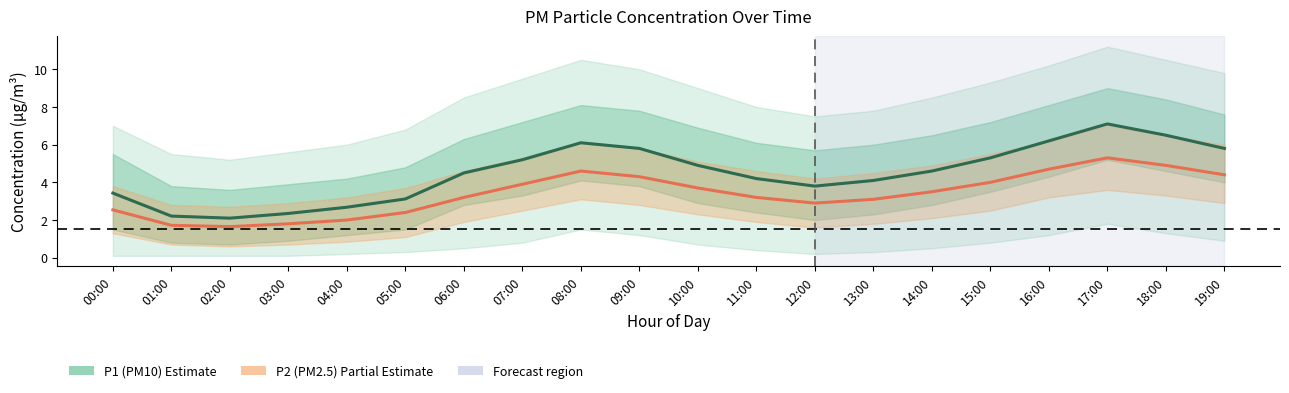

What is the minimum value shown in the chart?

1.6